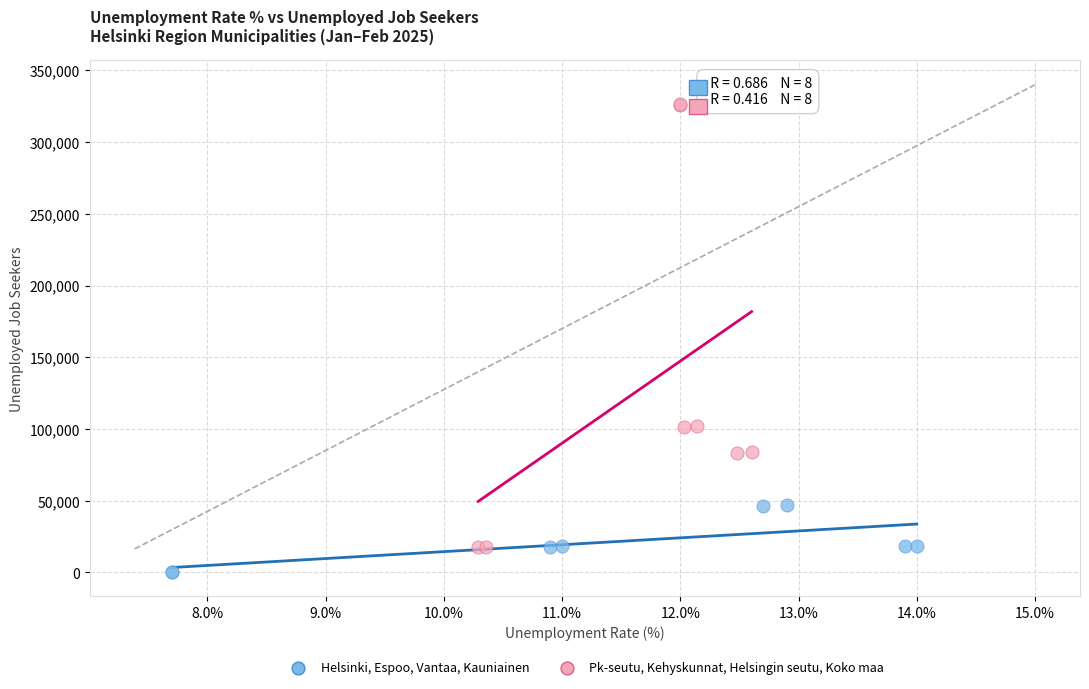

Which series reaches the maximum Y coordinate?

Pk-seutu, Kehyskunnat, Helsingin seutu, Koko maa